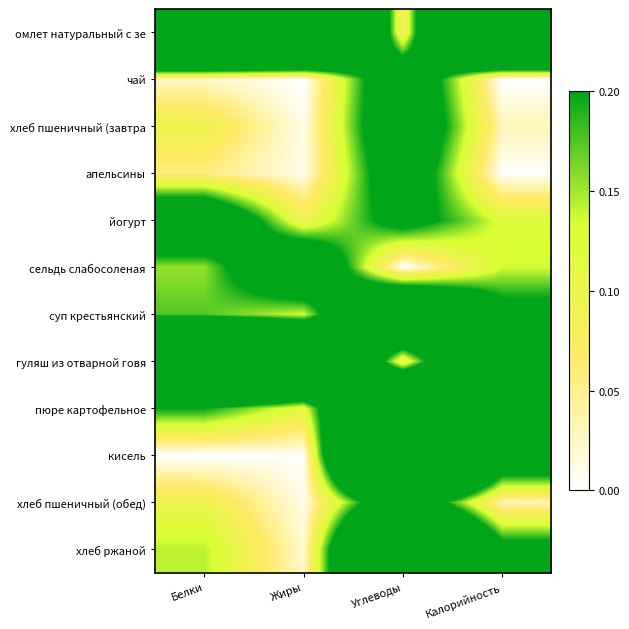

Reading left to right, what are all the values shown in this chart?

омлет натуральный с зе: Белки=1.0	Жиры=1.0	Углеводы=0.1	Калорийность=1.0
чай: Белки=0.0	Жиры=0.0	Углеводы=0.3	Калорийность=0.0
хлеб пшеничный (завтра: Белки=0.1	Жиры=0.0	Углеводы=0.3	Калорийность=0.0
апельсины: Белки=0.1	Жиры=0.0	Углеводы=0.3	Калорийность=0.0
йогурт: Белки=0.3	Жиры=0.1	Углеводы=0.2	Калорийность=0.1
сельдь слабосоленая: Белки=0.2	Жиры=0.4	Углеводы=0.0	Калорийность=0.1
суп крестьянский: Белки=0.2	Жиры=0.1	Углеводы=0.5	Калорийность=0.2
гуляш из отварной говя: Белки=0.9	Жиры=0.7	Углеводы=0.1	Калорийность=0.6
пюре картофельное: Белки=0.2	Жиры=0.1	Углеводы=0.7	Калорийность=0.3
кисель: Белки=0.0	Жиры=0.0	Углеводы=1.0	Калорийность=0.3
хлеб пшеничный (обед): Белки=0.1	Жиры=0.0	Углеводы=0.3	Калорийность=0.0
хлеб ржаной: Белки=0.1	Жиры=0.0	Углеводы=0.7	Калорийность=0.2